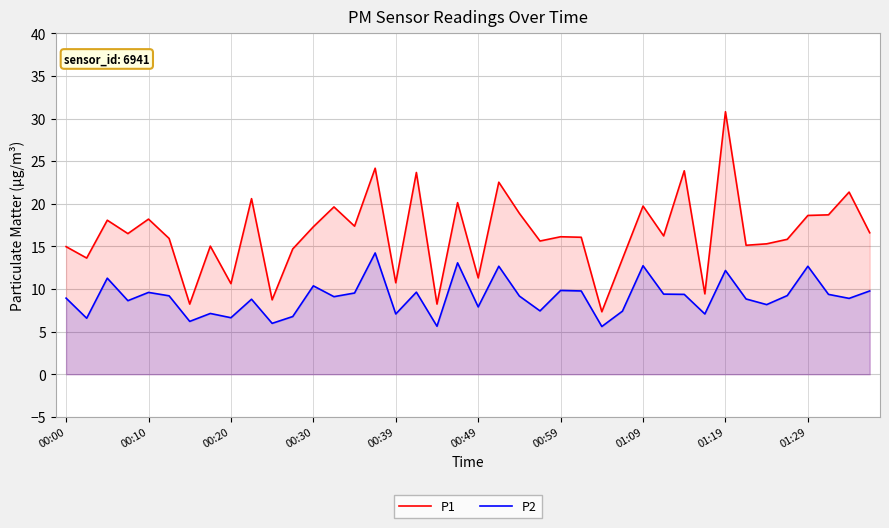

True or false: P1 and P2 cross at least once.

False